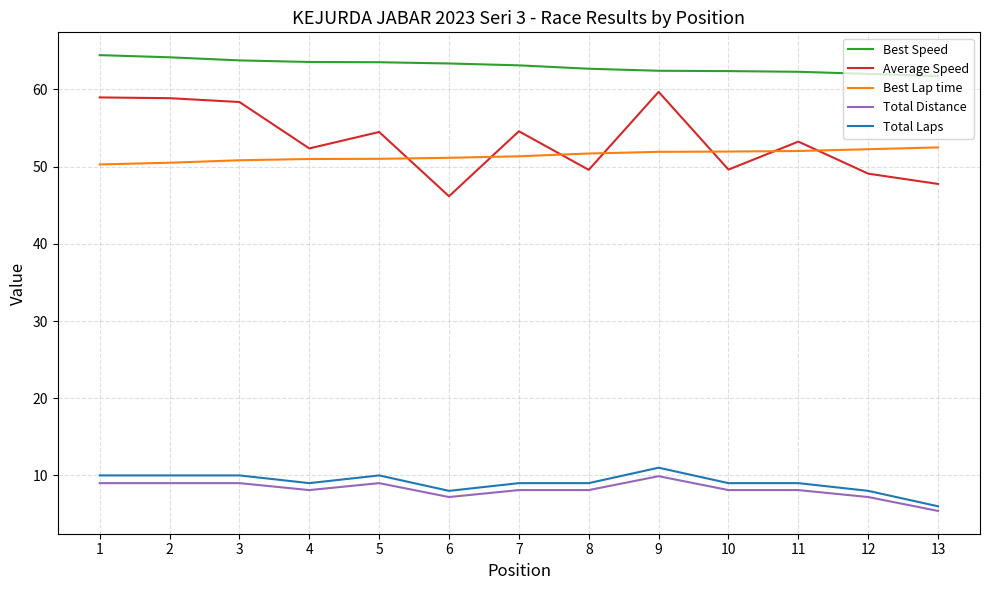

Is the value of Total Laps at 3 greater than the value of Average Speed at 6?

No